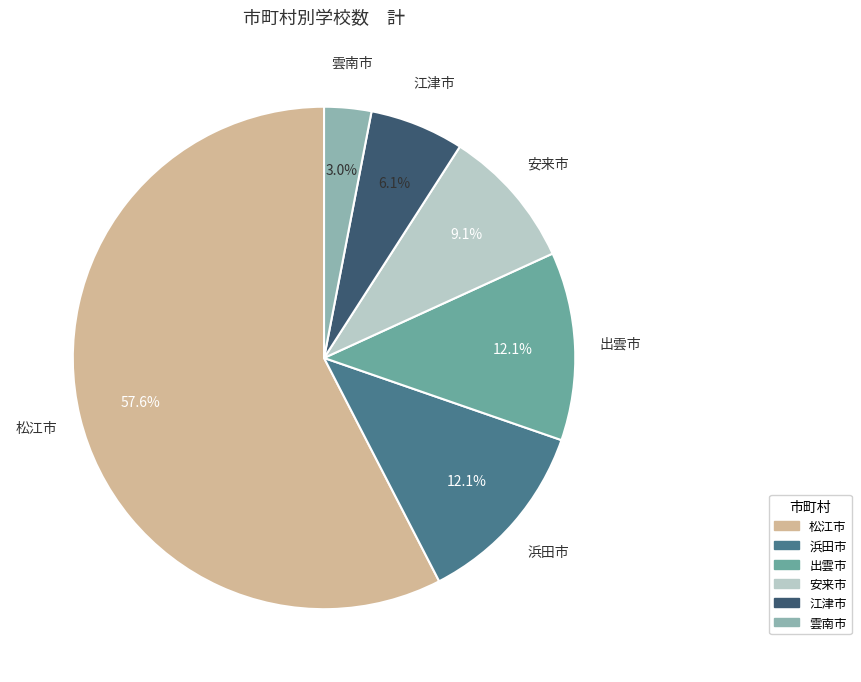

Count the number of slices in the pie.

6